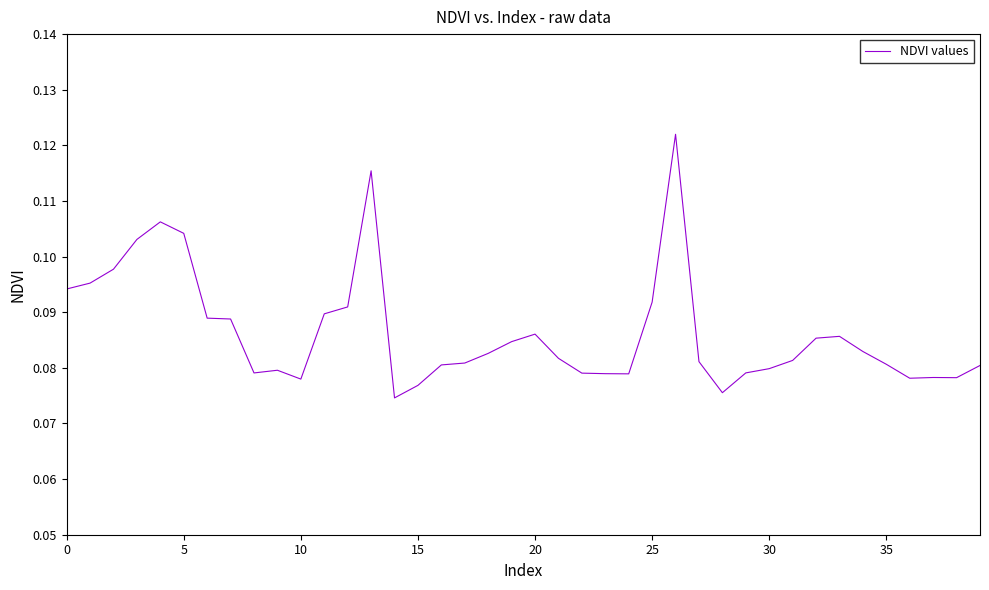

The chart shows a value of 0.0 at 0. True or false?

False